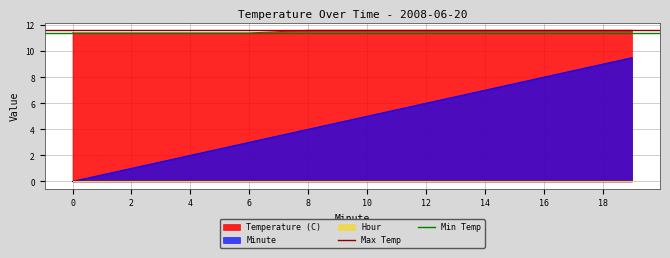

The Temperature (C) series shows 4.2 at 8. True or false?

False